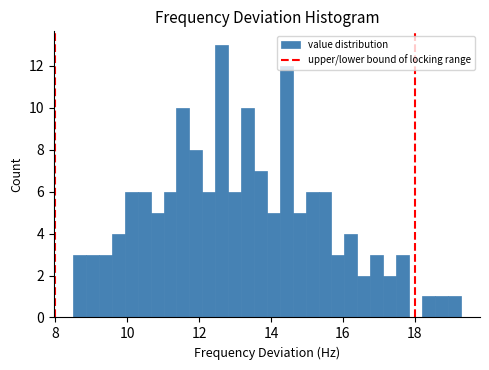

Read against the x-axis, roughly where is the centre of the tallest bar?

12.6